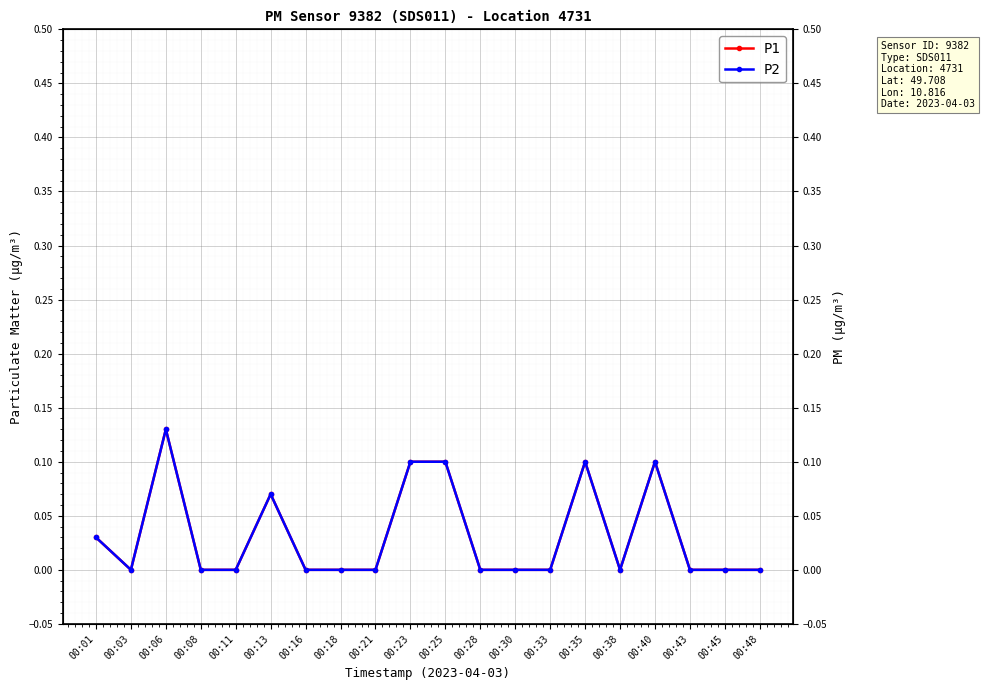

Which series has the largest total across all categories?

P1